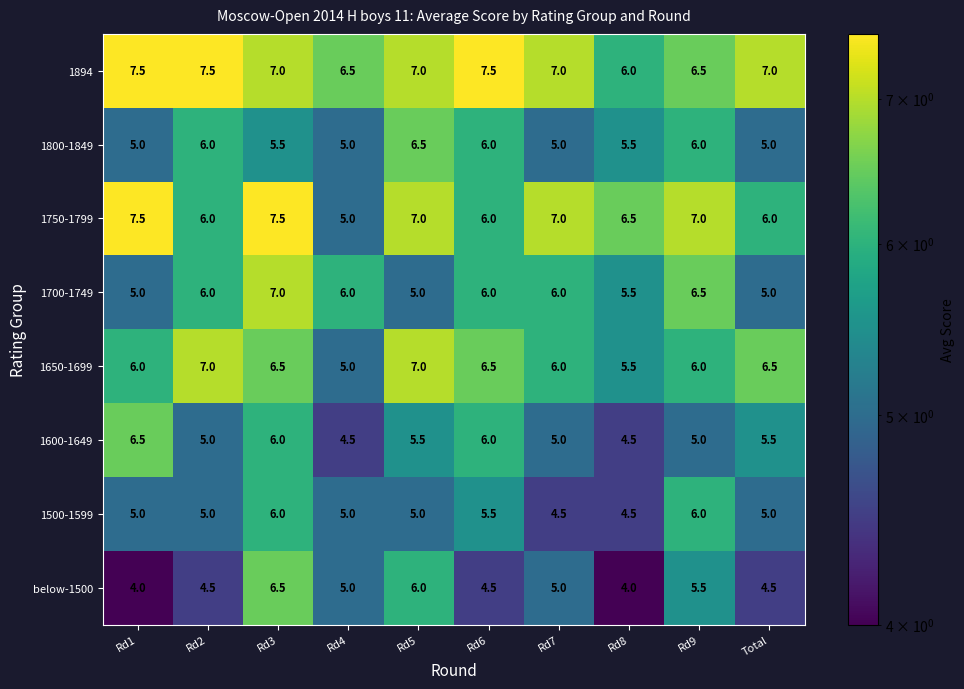

What is the total value across all series at Rd5?

49.0